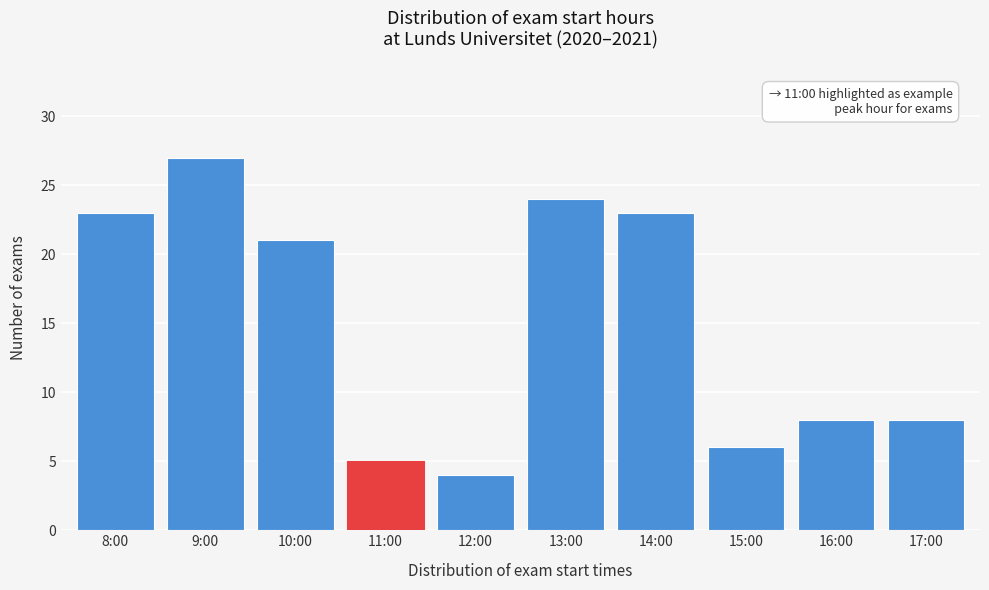

Reading right to left, list all the values displayed in this chart.

8	8	6	23	24	4	5	21	27	23